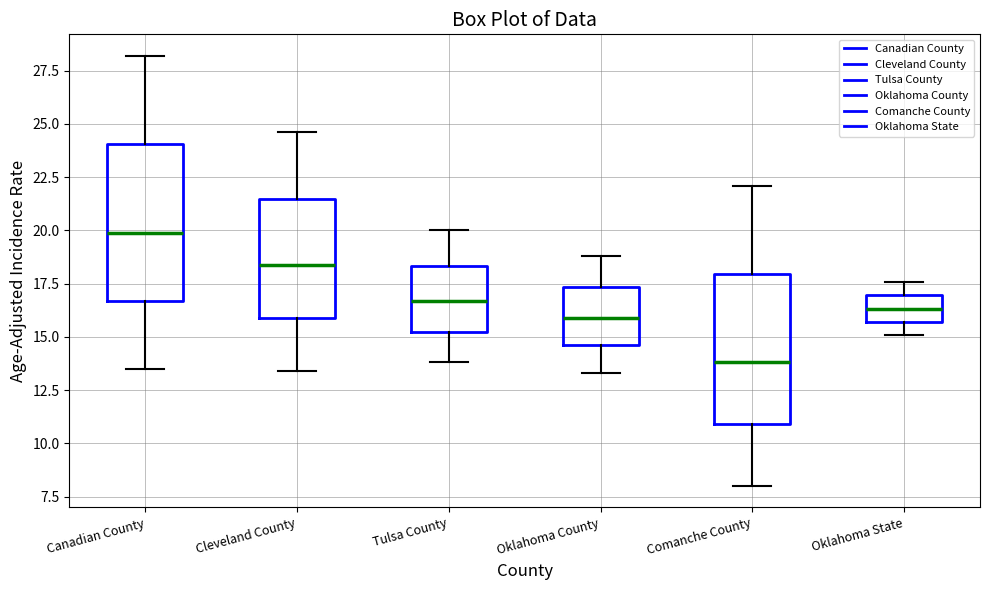

Reading left to right, read every box against the y-axis: the position of its median line, the range the box covers, and the ends of its whiskers. The values are not printed on the chart, so give them approximately, as read against the axis.

Canadian County: median 20.0, box 16.5 to 24.0, whiskers 13.5 to 28.0
Cleveland County: median 18.5, box 16.0 to 21.5, whiskers 13.5 to 24.5
Tulsa County: median 16.5, box 15.5 to 18.5, whiskers 14.0 to 20.0
Oklahoma County: median 16.0, box 14.5 to 17.5, whiskers 13.5 to 19.0
Comanche County: median 14.0, box 11.0 to 18.0, whiskers 8.0 to 22.0
Oklahoma State: median 16.5, box 15.5 to 17.0, whiskers 15.0 to 17.5